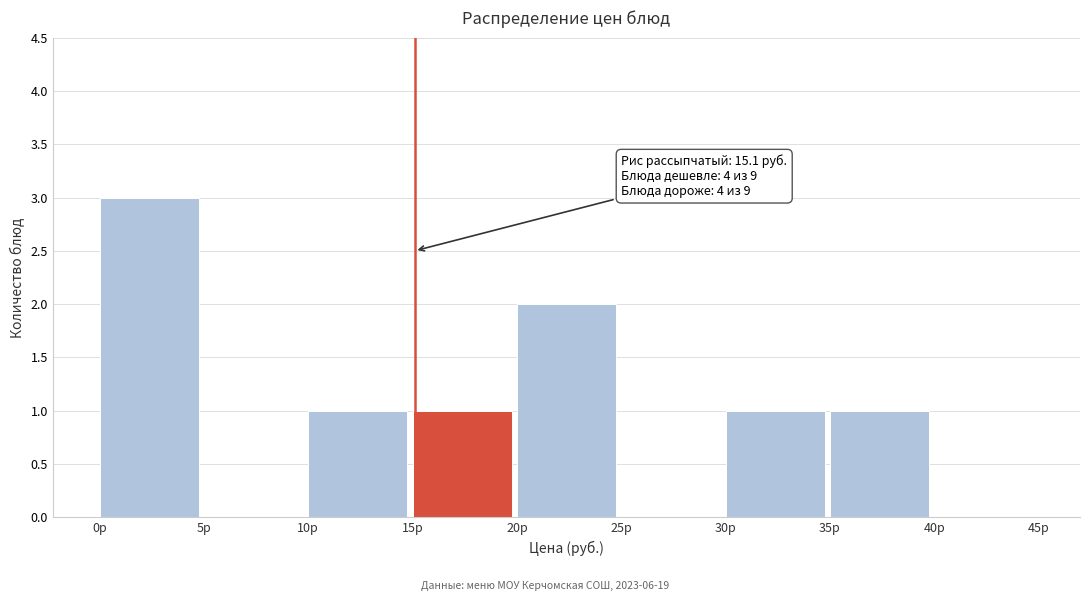

Over which range of the x-axis is the bar tallest?

0 to 5